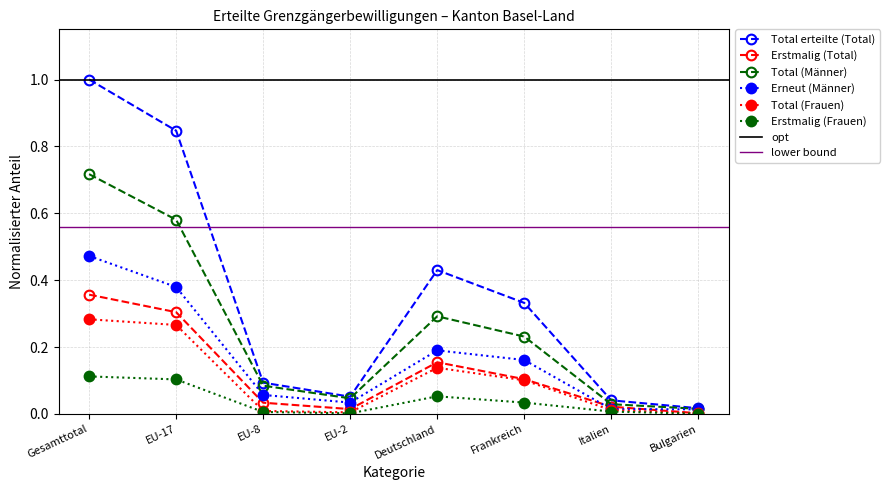

True or false: Total erteilte (Total) and Total (Frauen) intersect in this chart.

False